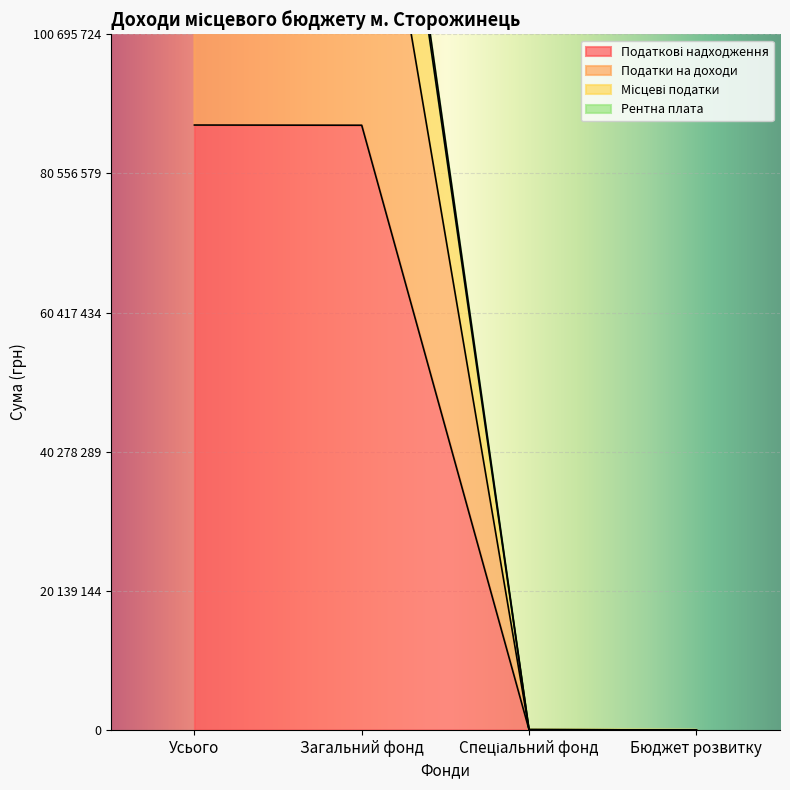

At which label does Податки на доходи first exceed 170565000?

Усього